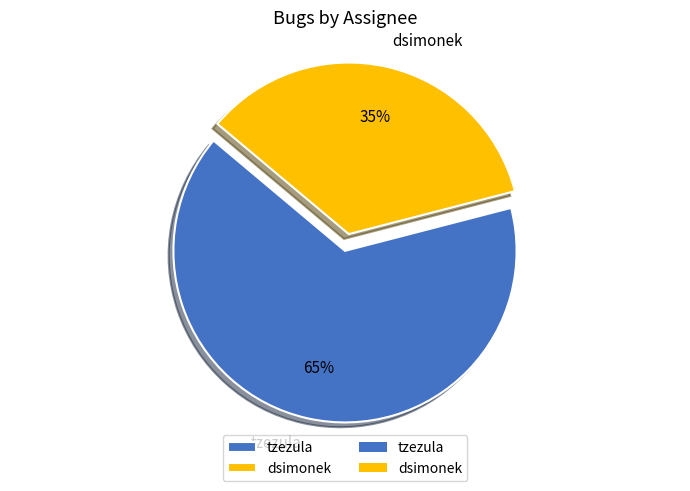

How many segments does this pie chart have?

2